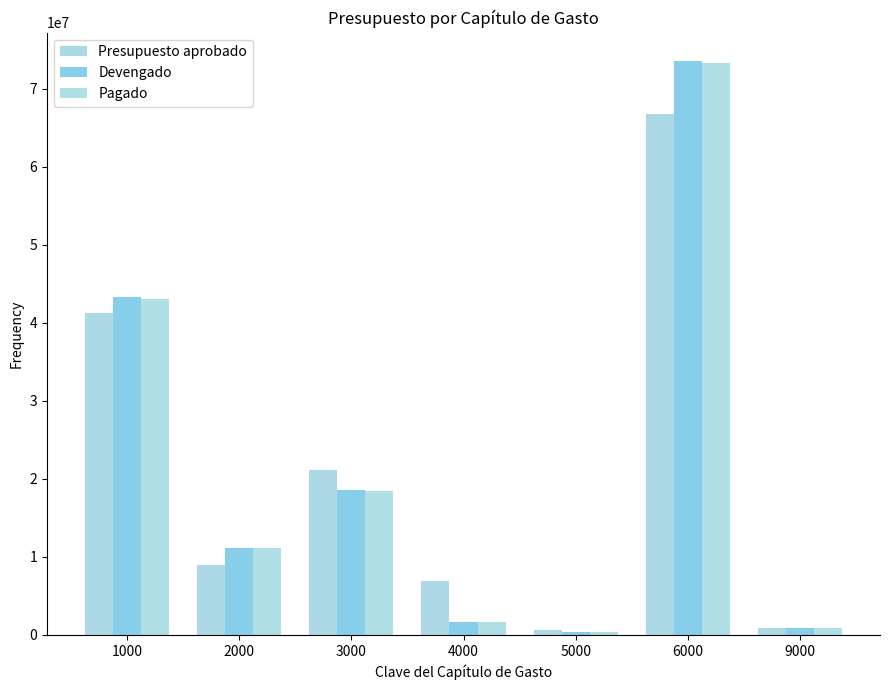

What is the minimum value shown in the chart?

443543.0